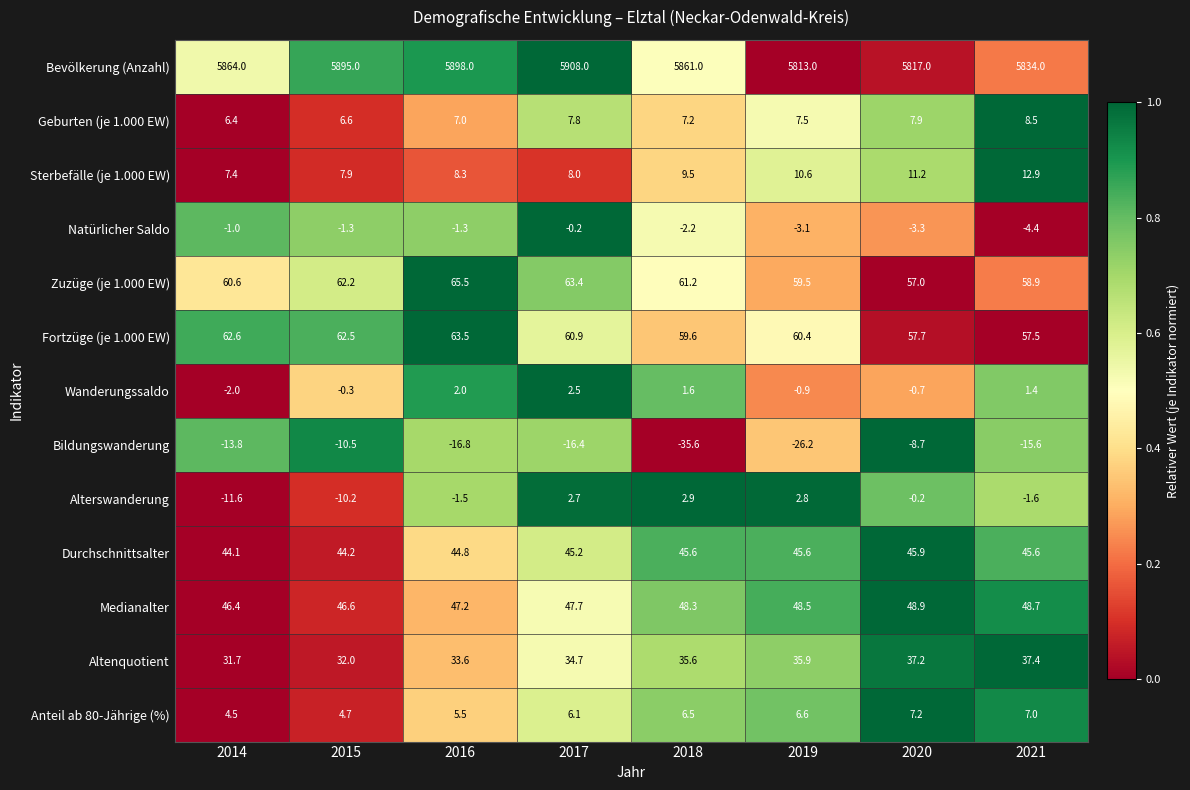

Is the value of Anteil ab 80-Jährige (%) at 2021 greater than the value of Altenquotient at 2020?

No